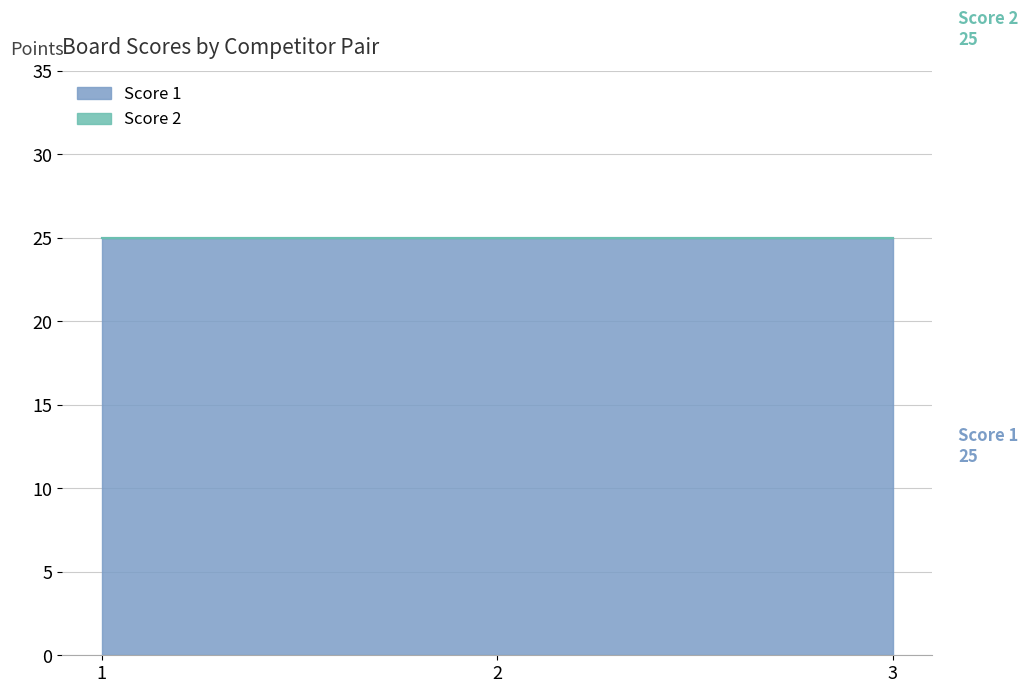

List the series in order of their peak value, highest first.

Score 1, Score 2